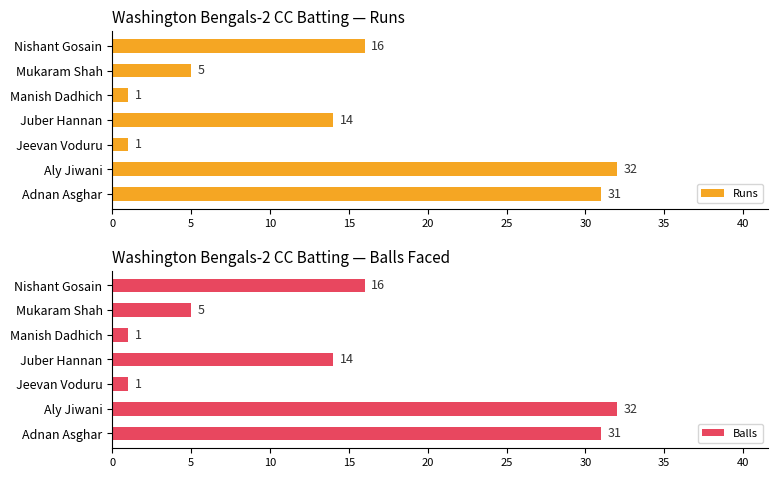

What is the value of the Balls bar at the 1st from the left?

31